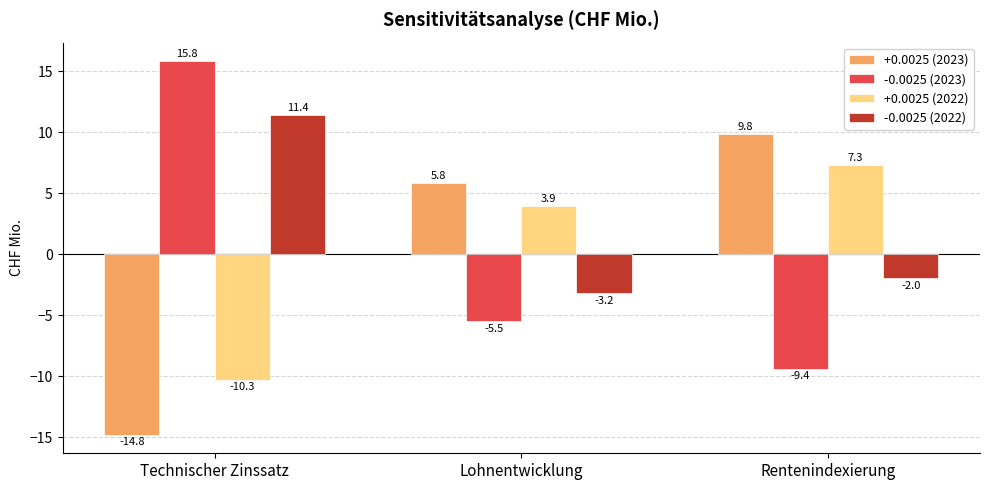

Which series has the largest total across all categories?

-0.0025 (2022)